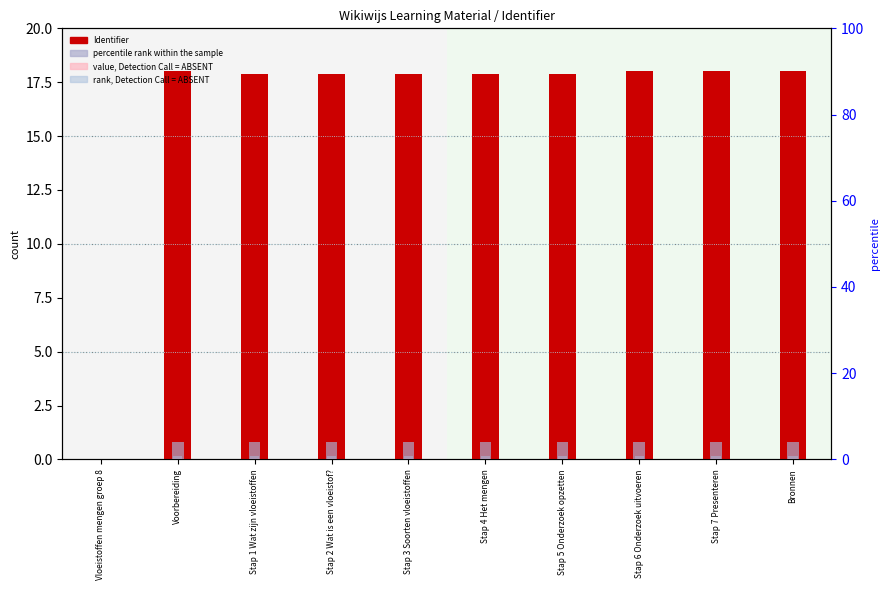

What are all the series names shown in the legend?

Identifier, value, Detection Call = ABSENT, percentile rank within the sample, rank, Detection Call = ABSENT